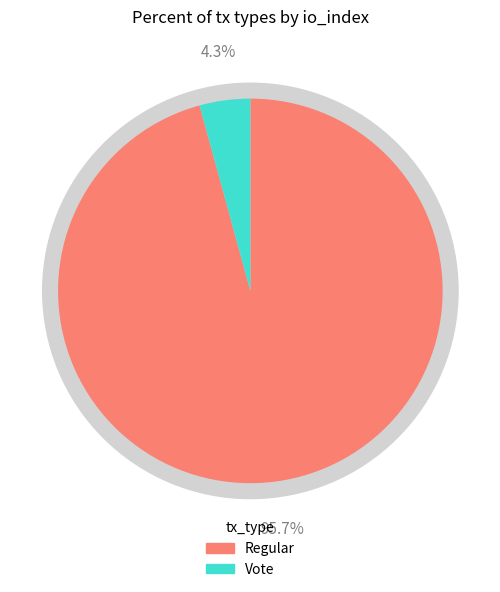

Which category has the smallest portion of the pie?

Vote